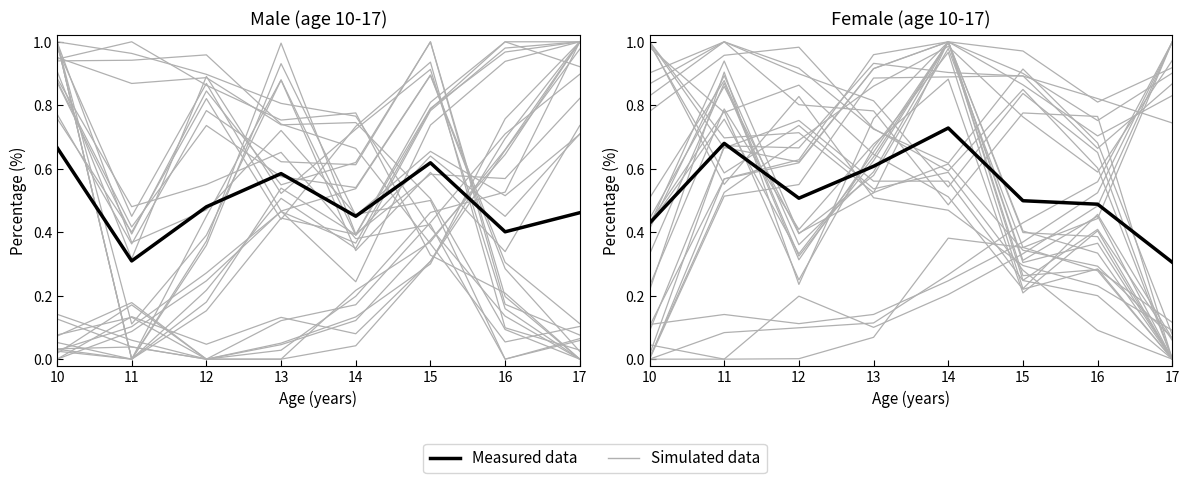

What is the difference between the Measured data values at 15 and 13?

0.1